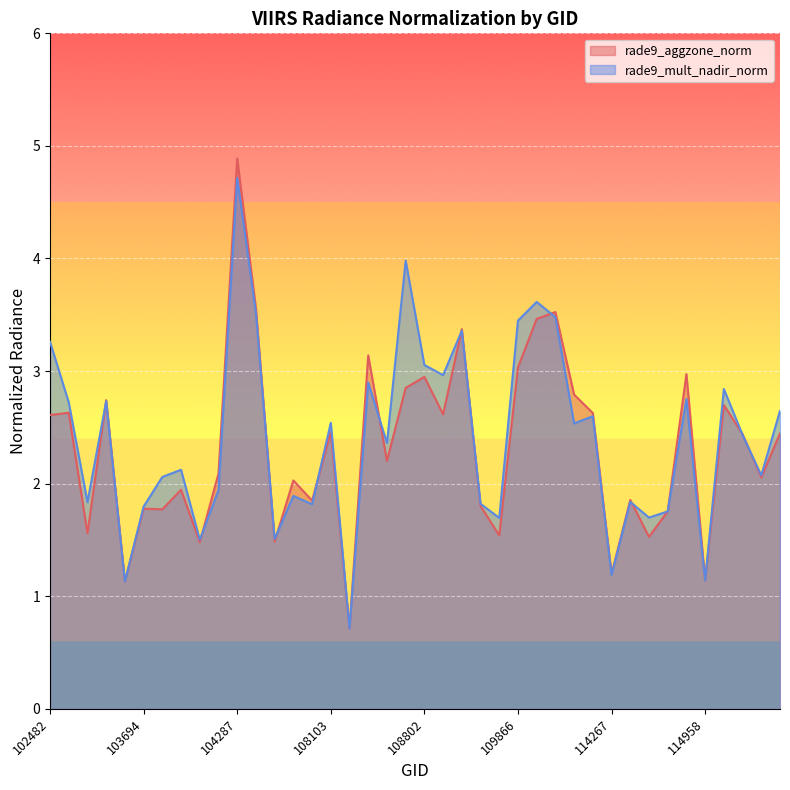

List the labels in order of rade9_aggzone_norm value, largest first.

104287, 104414, 110213, 2276, 109157, 108455, 109866, 114845, 108802, 108645, 110385, 103338, 115096, 539, 2933, 108816, 102482, 108103, 115436, 115209, 108632, 104170, 115321, 107573, 103818, 114382, 107744, 109679, 103694, 103702, 114731, 102980, 109691, 114496, 104530, 103936, 114267, 114958, 103574, 108281